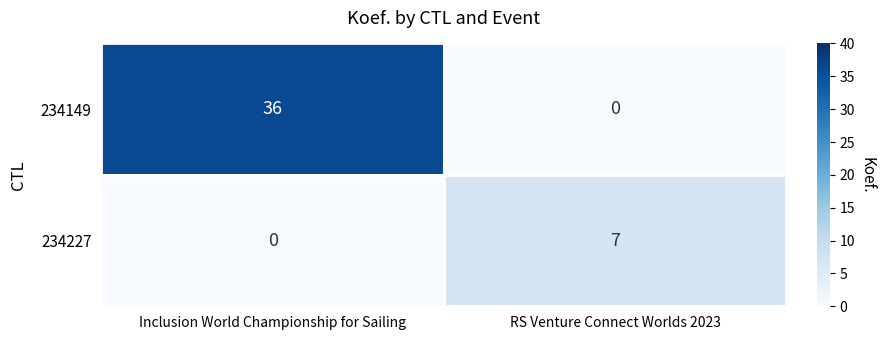

The 234227 series shows -2 at Inclusion World Championship for Sailing. True or false?

False